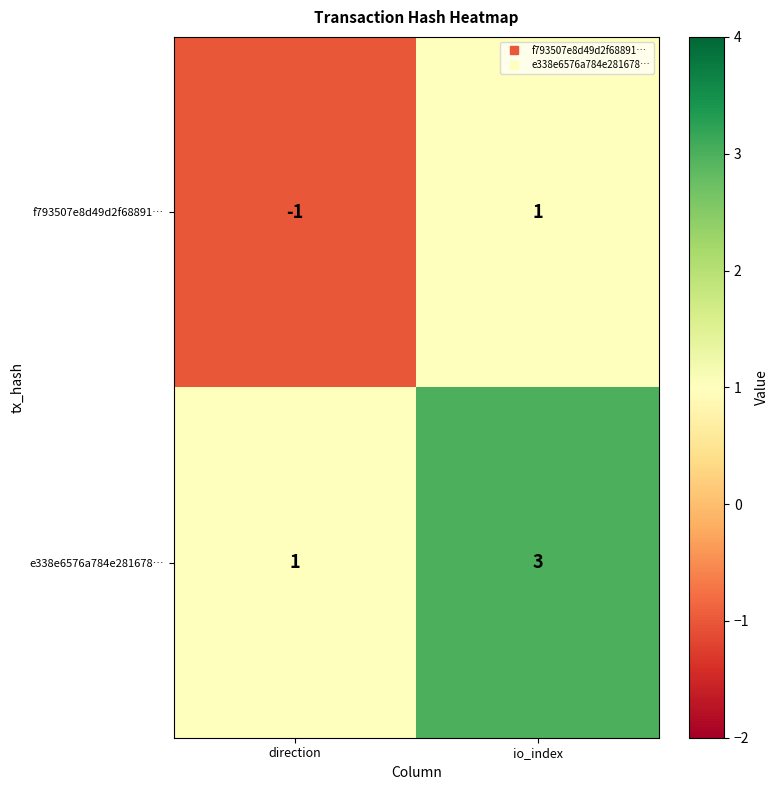

Reading left to right, transcribe all the data shown in this chart.

f793507e8d49d2f68891…: direction=-1	io_index=1
e338e6576a784e281678…: direction=1	io_index=3